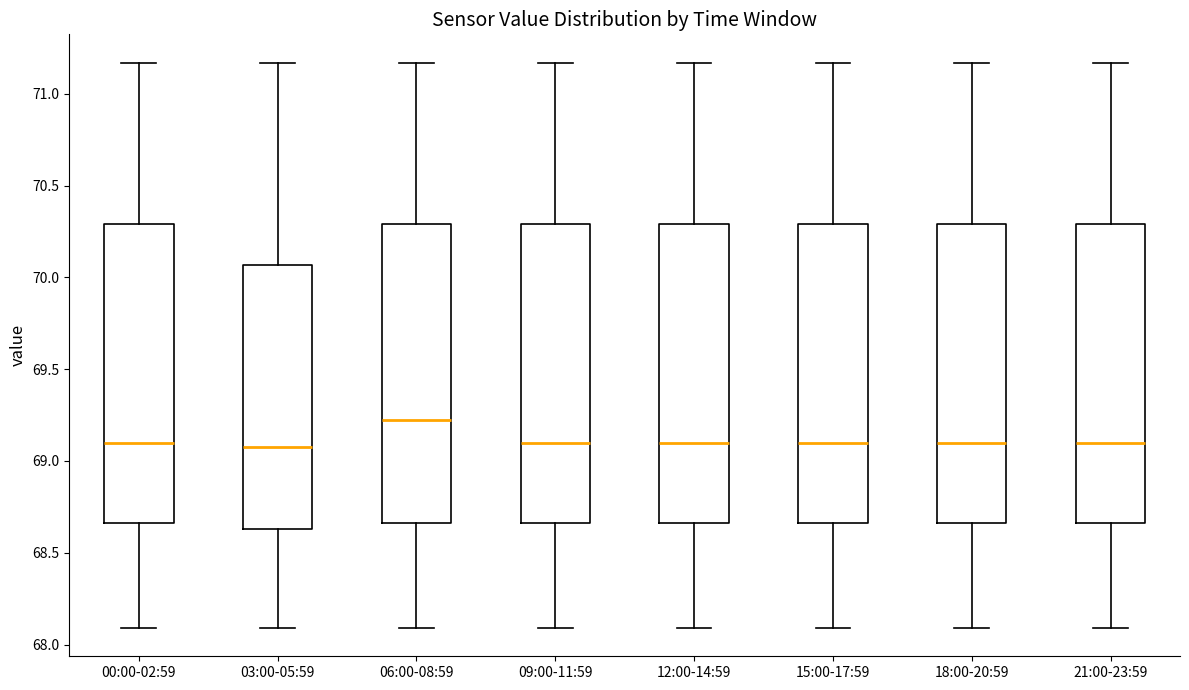

Where does the median line of the box for 18:00-20:59 sit on the y-axis? The values are not printed on the chart, so give them approximately, as read against the axis.

69.10